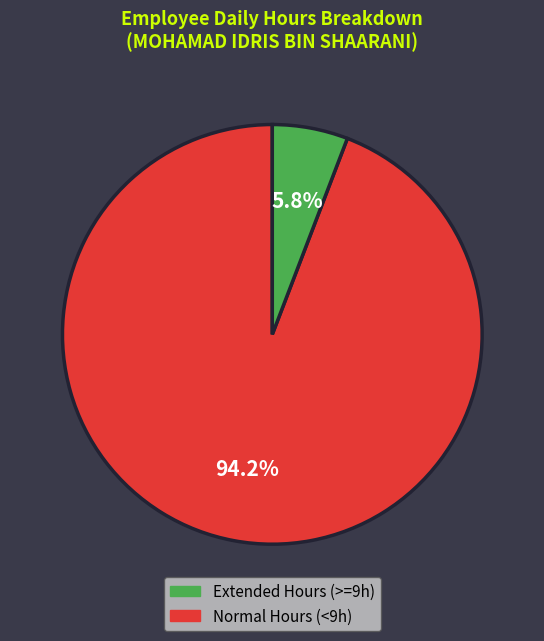

Is there a majority slice in this chart?

Yes